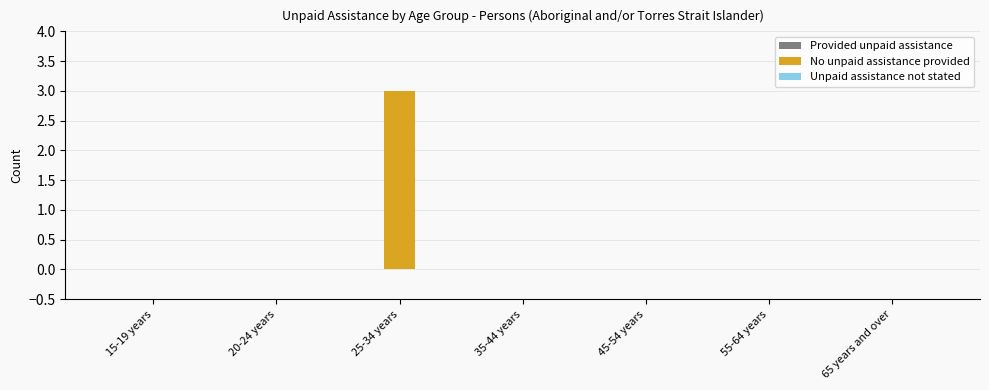

The chart shows a value of 0 at 20-24 years. True or false?

True